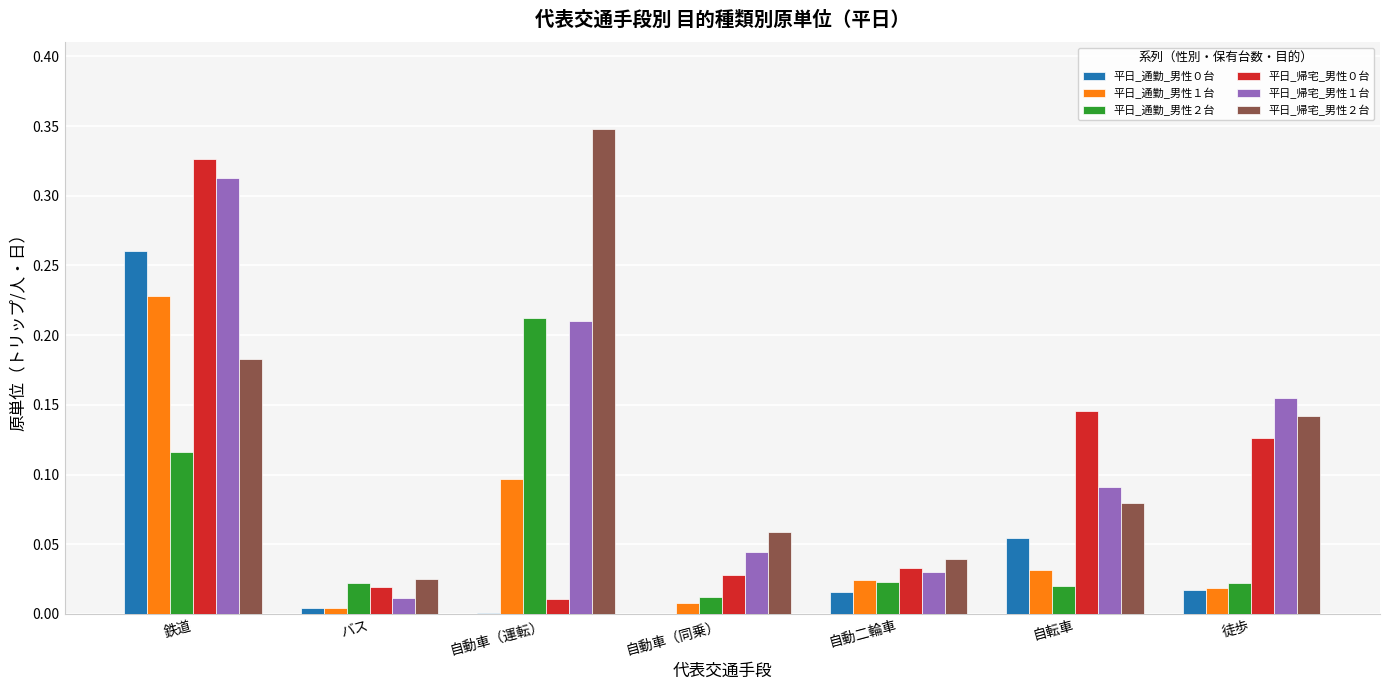

How many groups of bars are there?

7